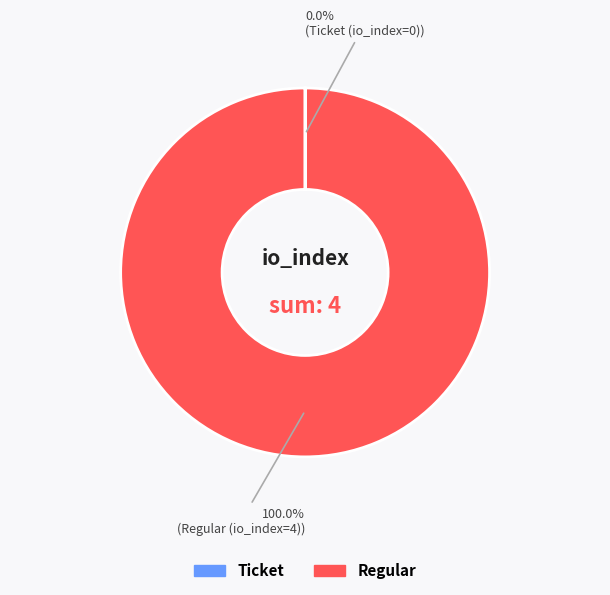

Which category accounts for the majority?

Regular